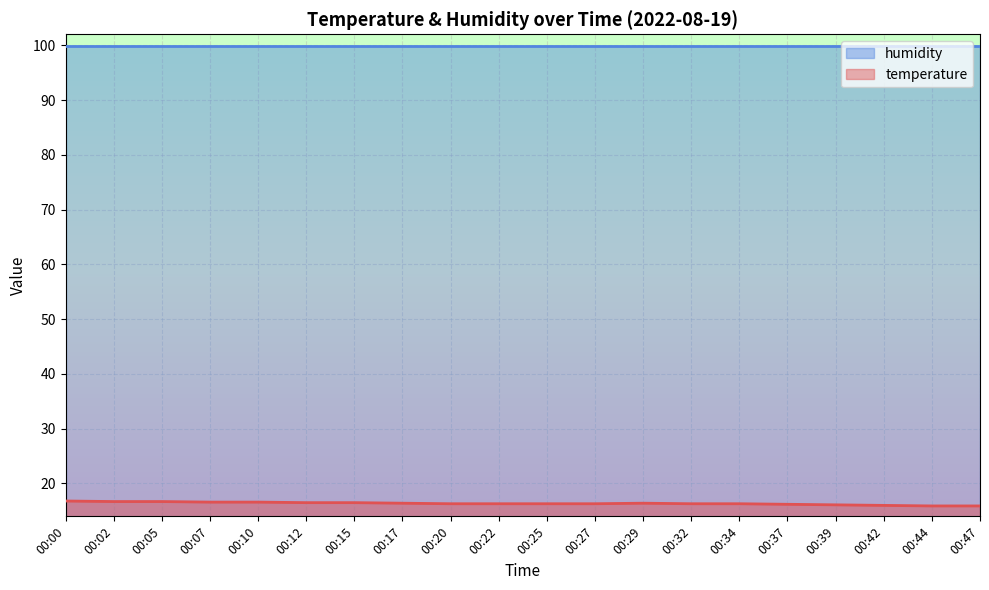

What is the greatest value displayed?

99.9